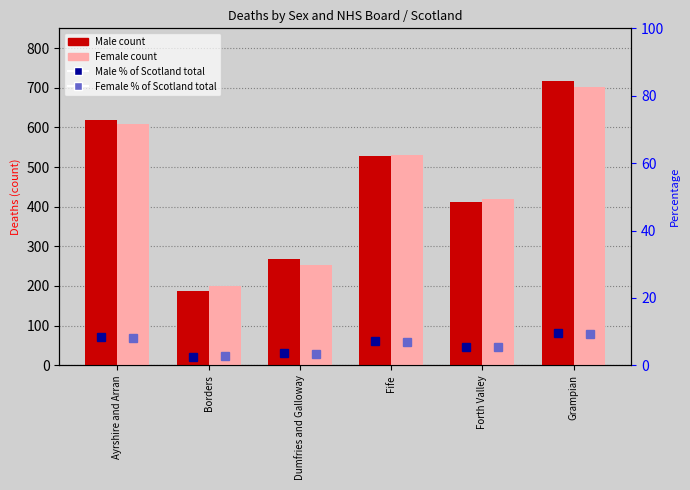

Between Dumfries and Galloway and Fife, which is larger?

Fife